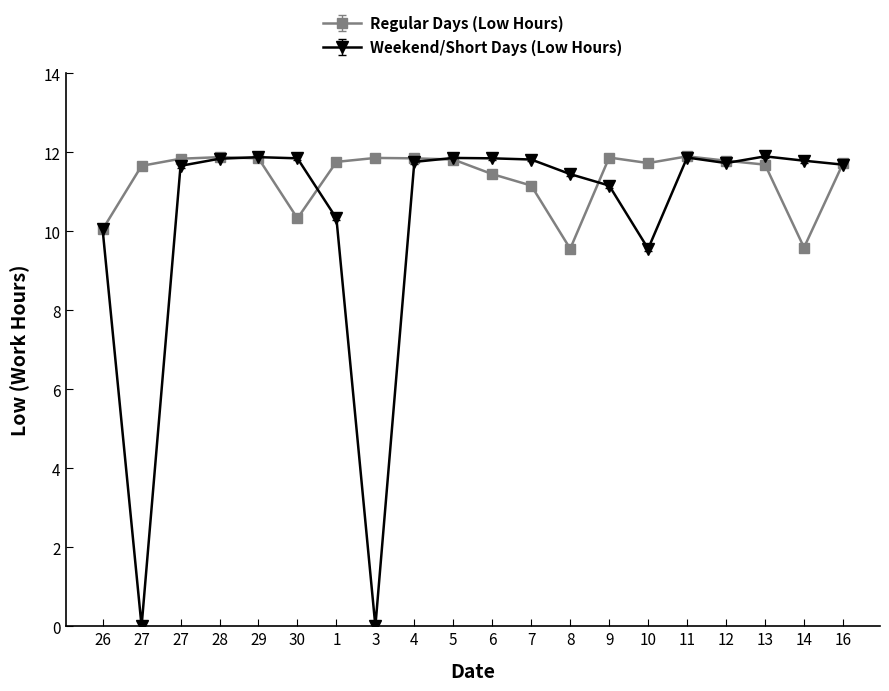

How many data points in Weekend/Short Days (Low Hours) are above 11?

15